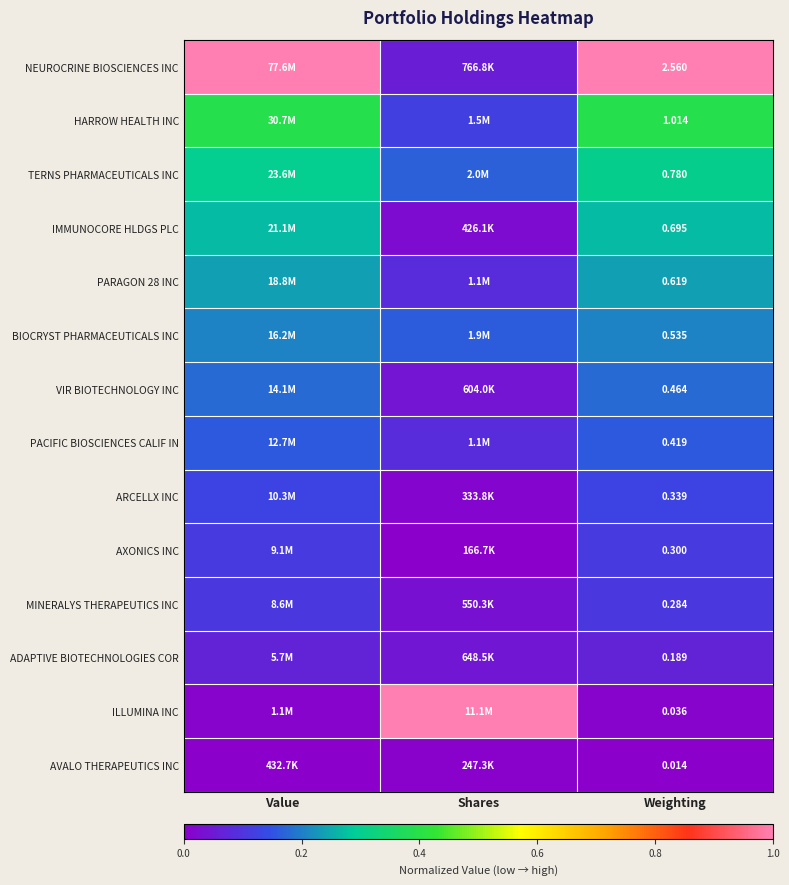

What is the difference between the PARAGON 28 INC values at Value and Shares?

0.2